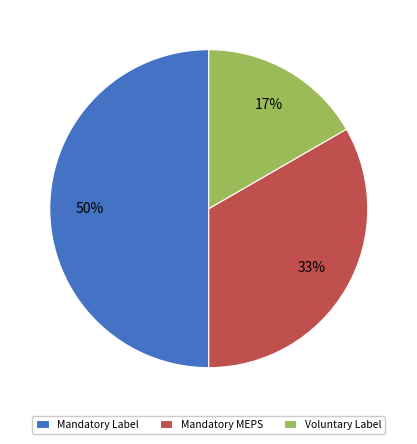

Rank the categories by value from lowest to highest.

Voluntary Label, Mandatory MEPS, Mandatory Label